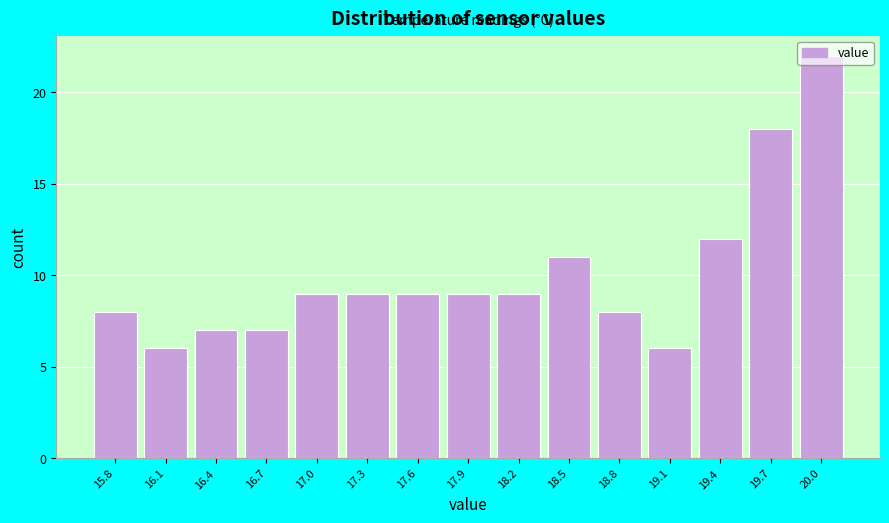

Reading left to right, transcribe this chart: for each bar, give the range it covers on the x-axis and its height. Neither the bar edges nor the heights are printed on the chart, so give them approximately, as read against the axes.

15.60 to 15.90: 8
15.90 to 16.20: 6
16.20 to 16.50: 7
16.50 to 16.85: 7
16.85 to 17.15: 9
17.15 to 17.45: 9
17.45 to 17.75: 9
17.75 to 18.05: 9
18.05 to 18.35: 9
18.35 to 18.65: 11
18.65 to 18.95: 8
18.95 to 19.30: 6
19.30 to 19.60: 12
19.60 to 19.90: 18
19.90 to 20.20: 22